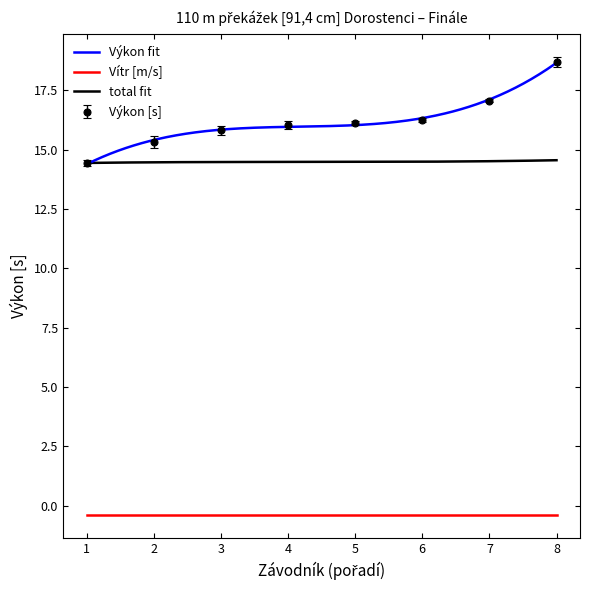

True or false: total fit and Vítr [m/s] cross at least once.

False